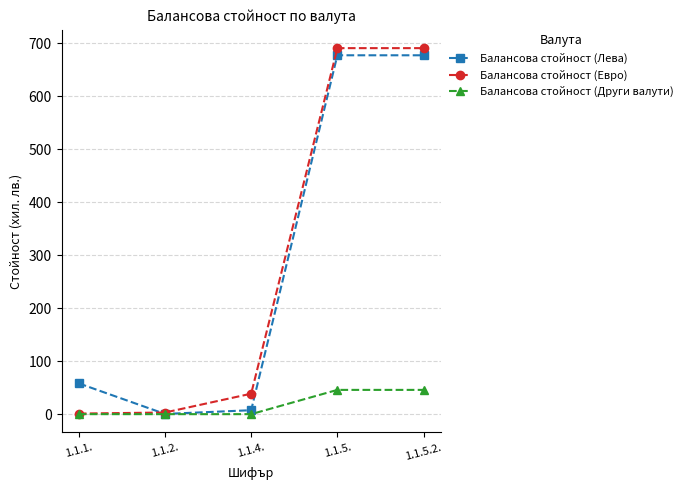

What is the sum of all Балансова стойност (Евро) values?

1425.3